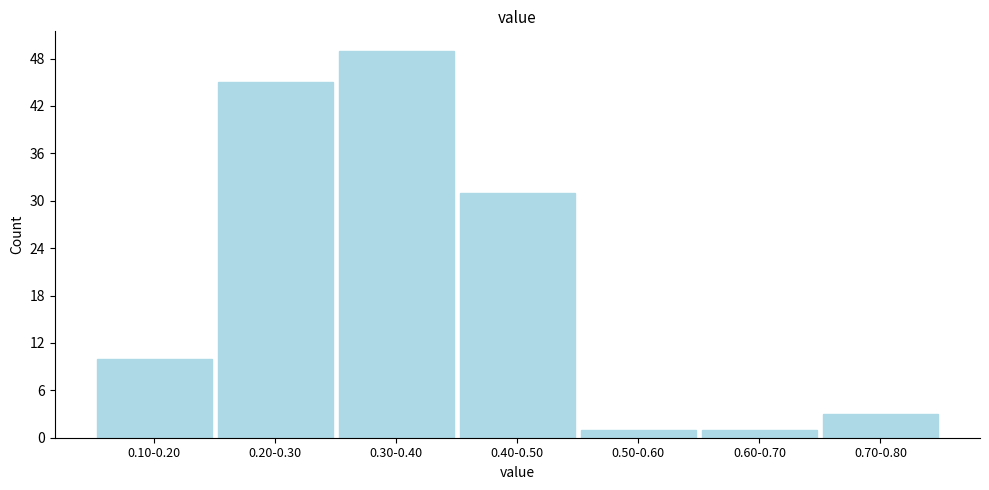

Reading right to left, extract all data points from this chart.

3	1	1	31	49	45	10